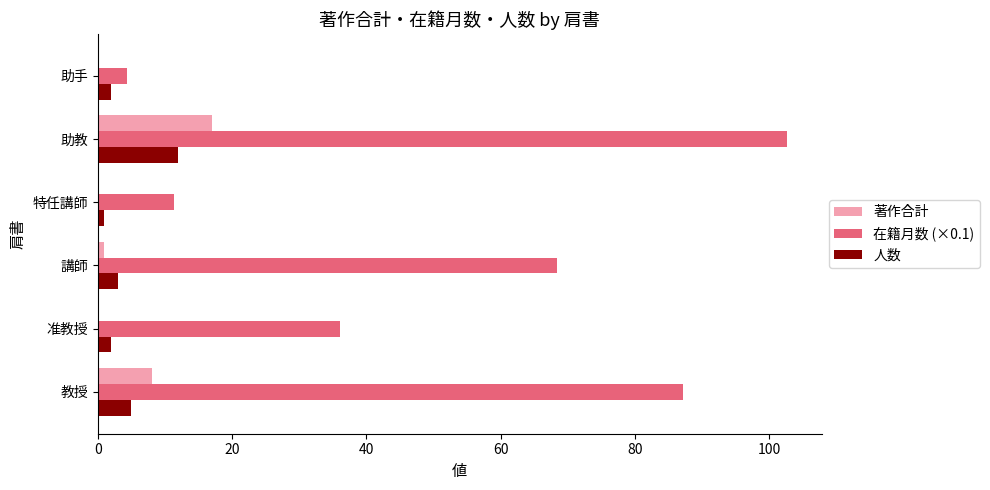

Count the number of data series in this chart.

3